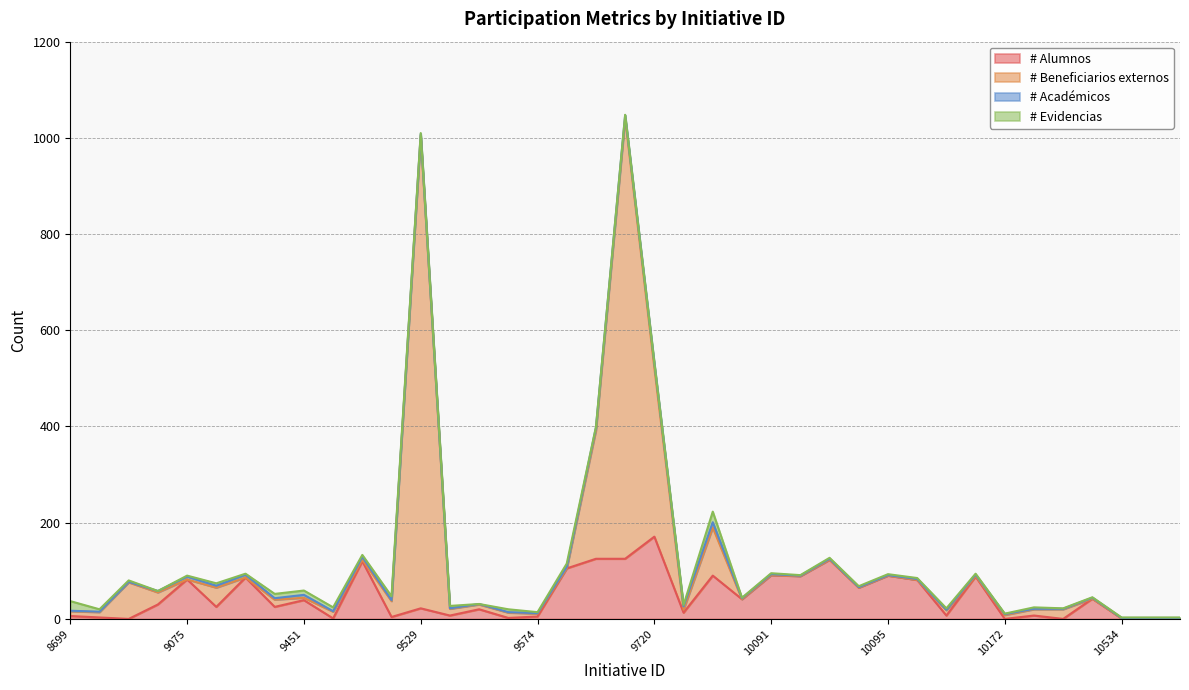

In # Beneficiarios externos, how many points are higher than both neighbors (excluding endpoints)?

14